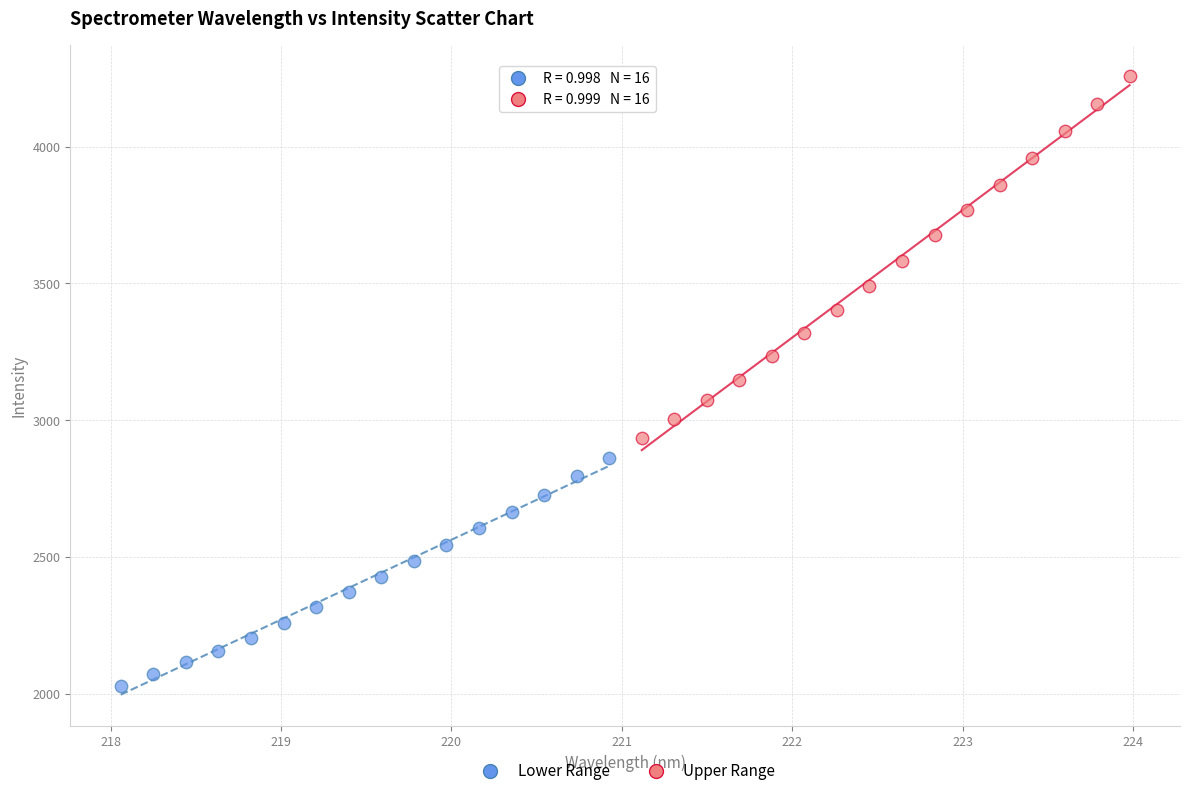

Which series has the widest spread of Y values?

Upper Range